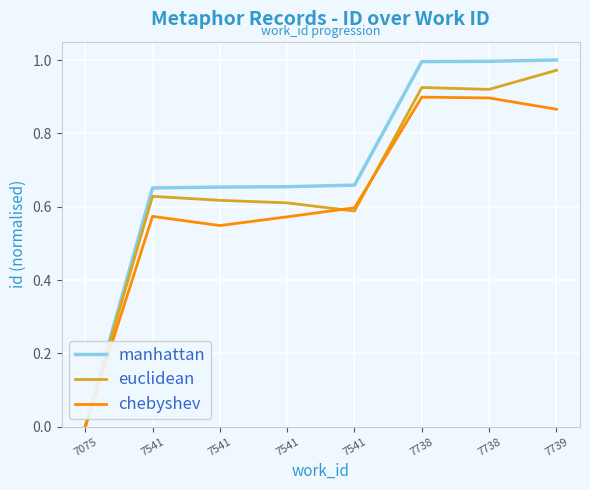

Which has a higher value, 7075 or 7541?

7541